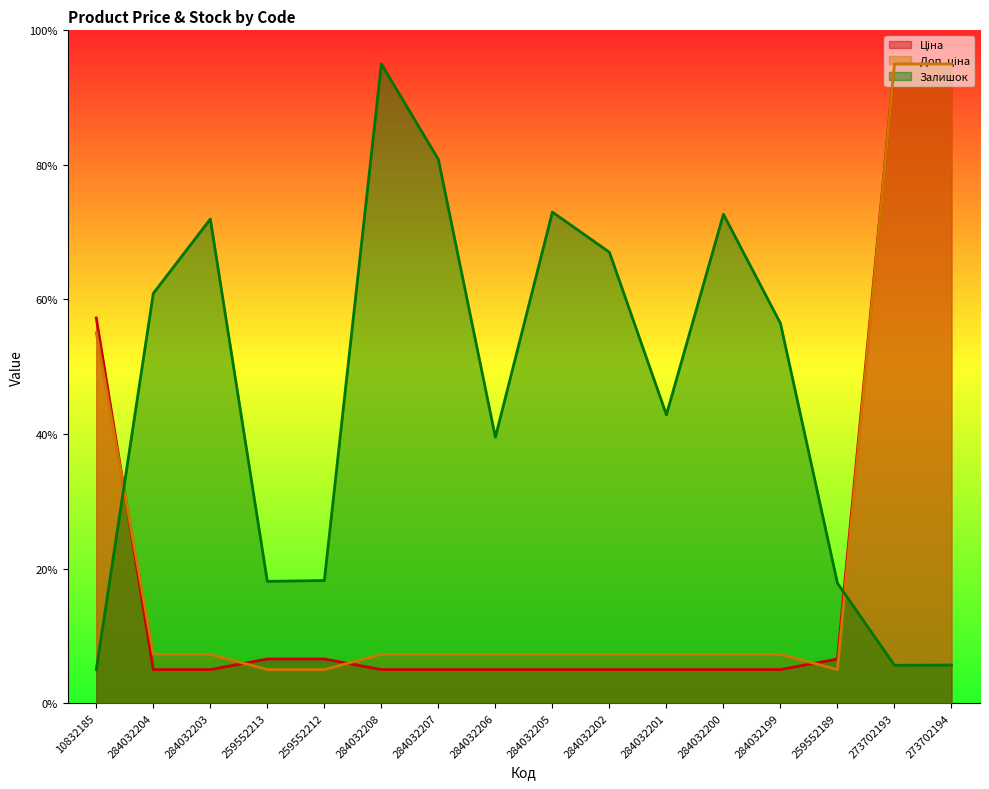

Is it true that Залишок equals 64.7 at 284032201?

False